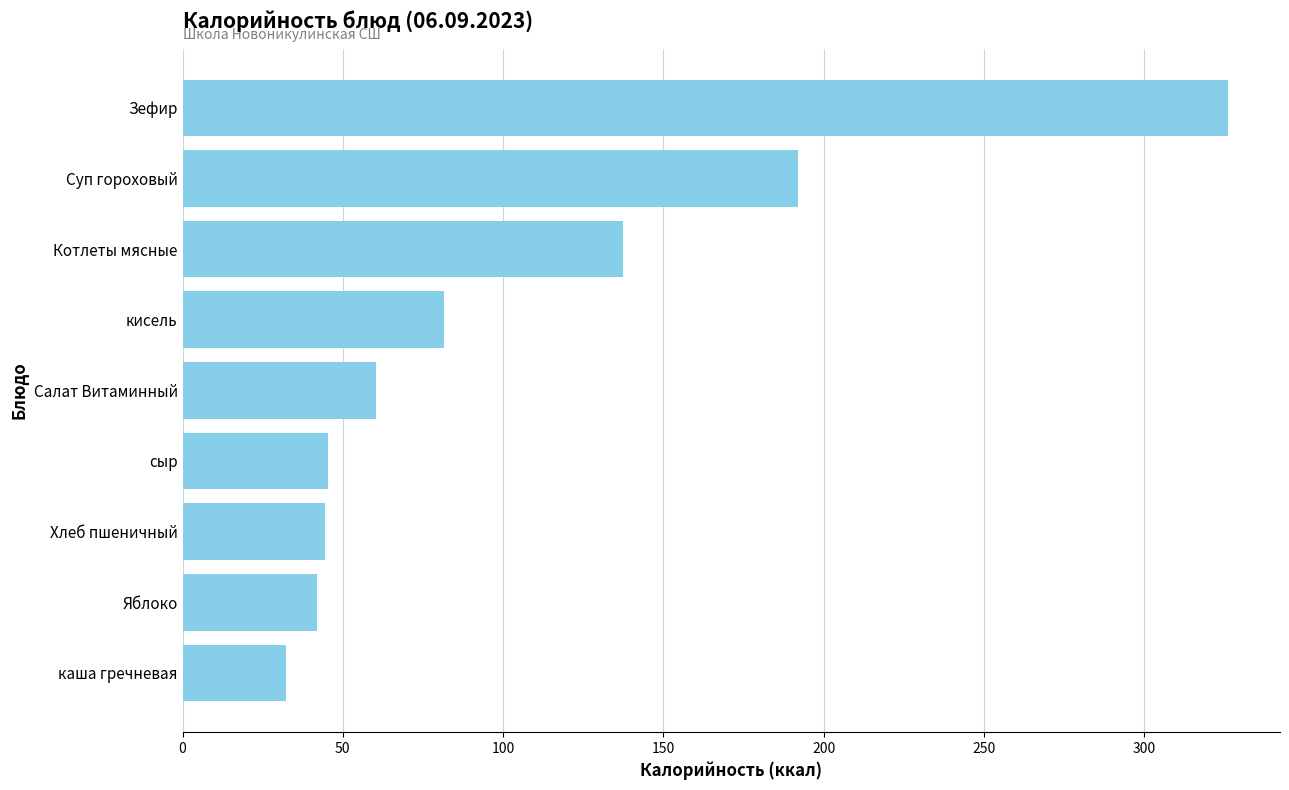

What is the greatest value displayed?

326.0